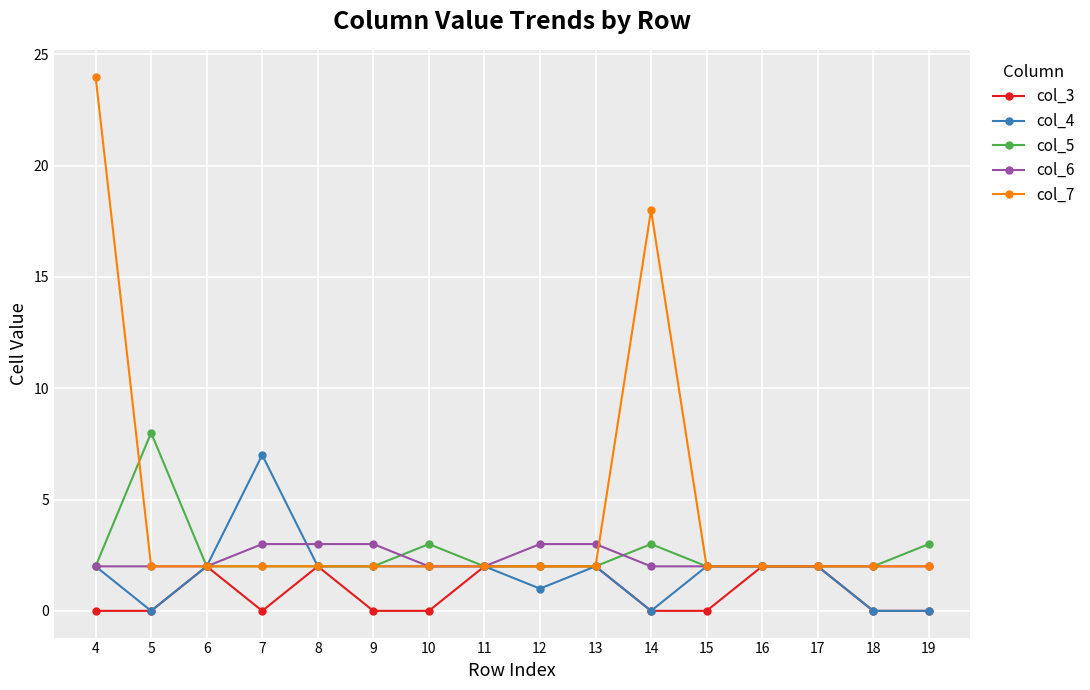

At which category is the sum across all series the highest?

4